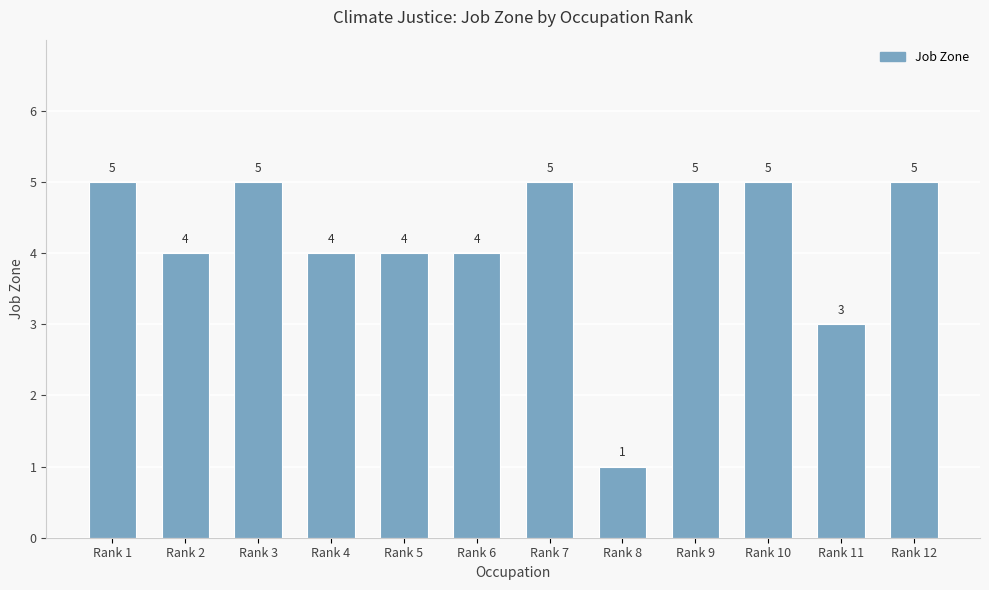

How many data points are less than 5?

6